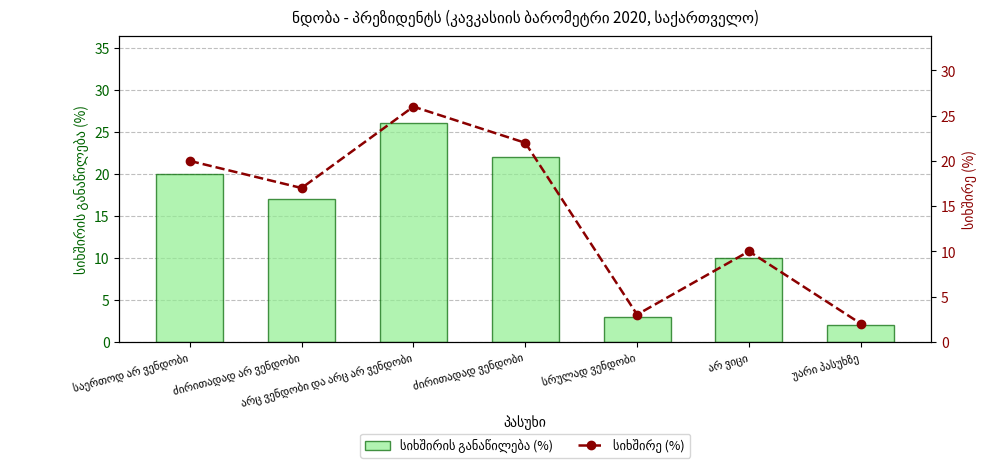

What are all the series names shown in the legend?

სიხშირის განაწილება (%), სიხშირე (%)